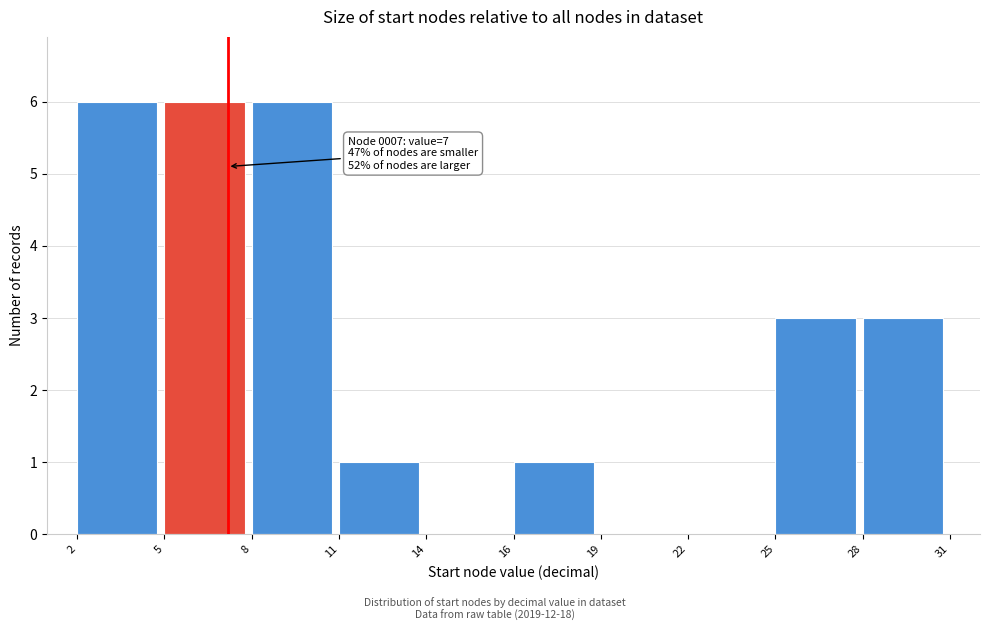

Reading left to right, list all the values displayed in this chart.

2=6	5=6	8=6	11=1	14=0	16=1	19=0	22=0	25=3	28=3